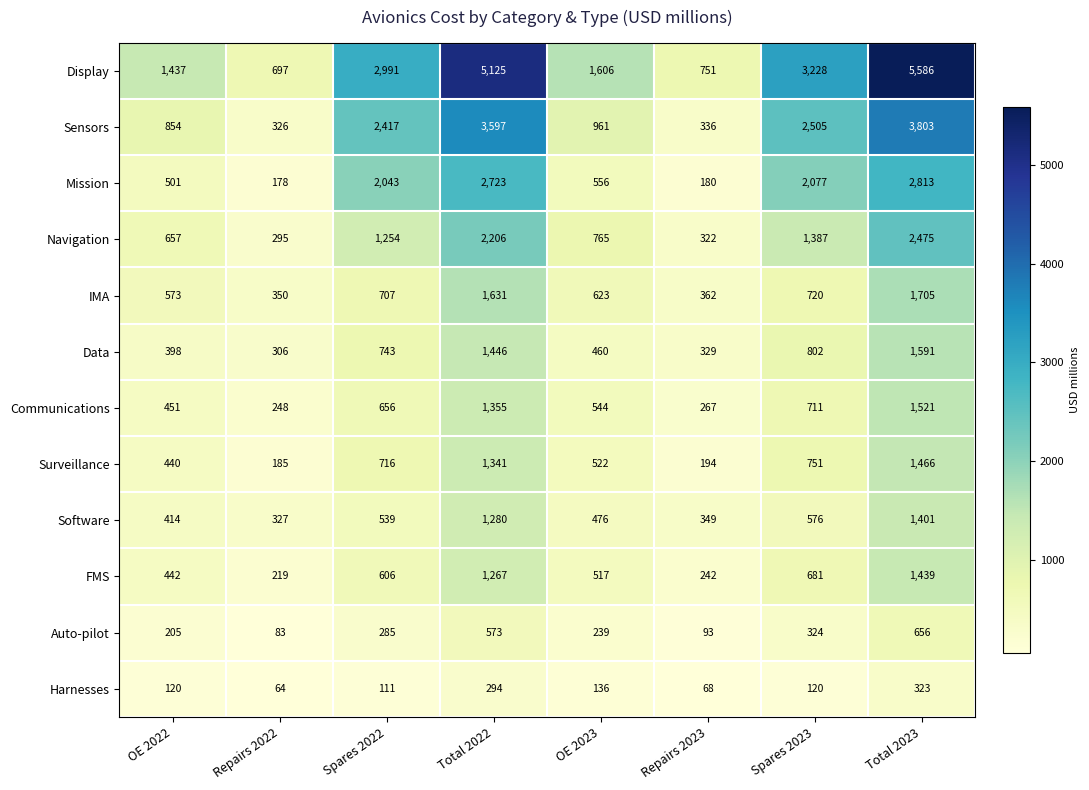

The value of Surveillance at Spares 2022 is 716. True or false?

True